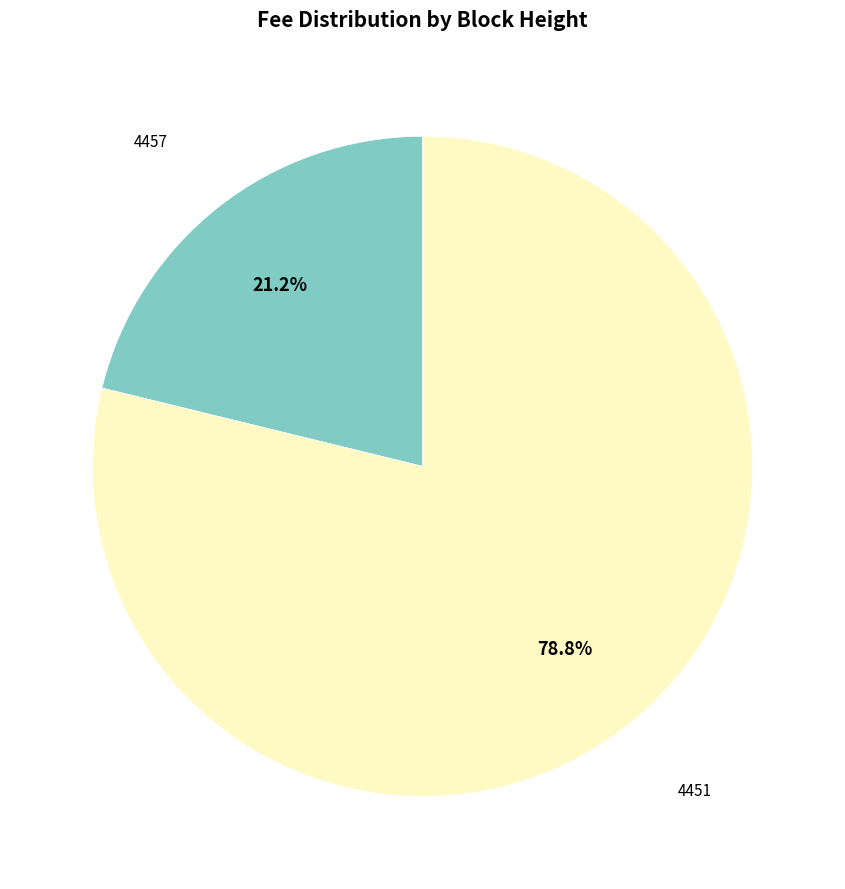

Is there a majority slice in this chart?

Yes